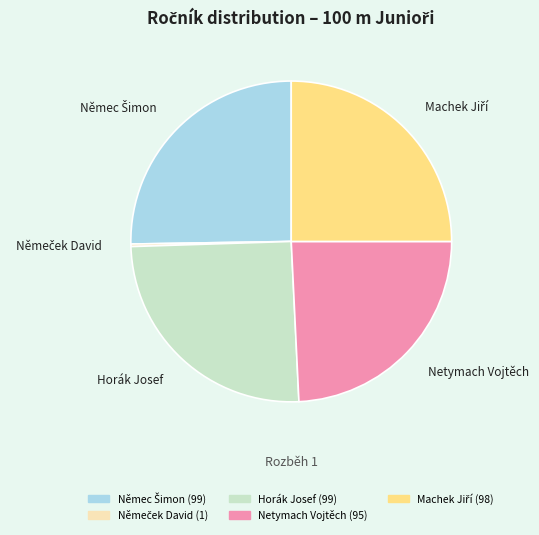

Is it true that Horák Josef is 25% of the pie?

True